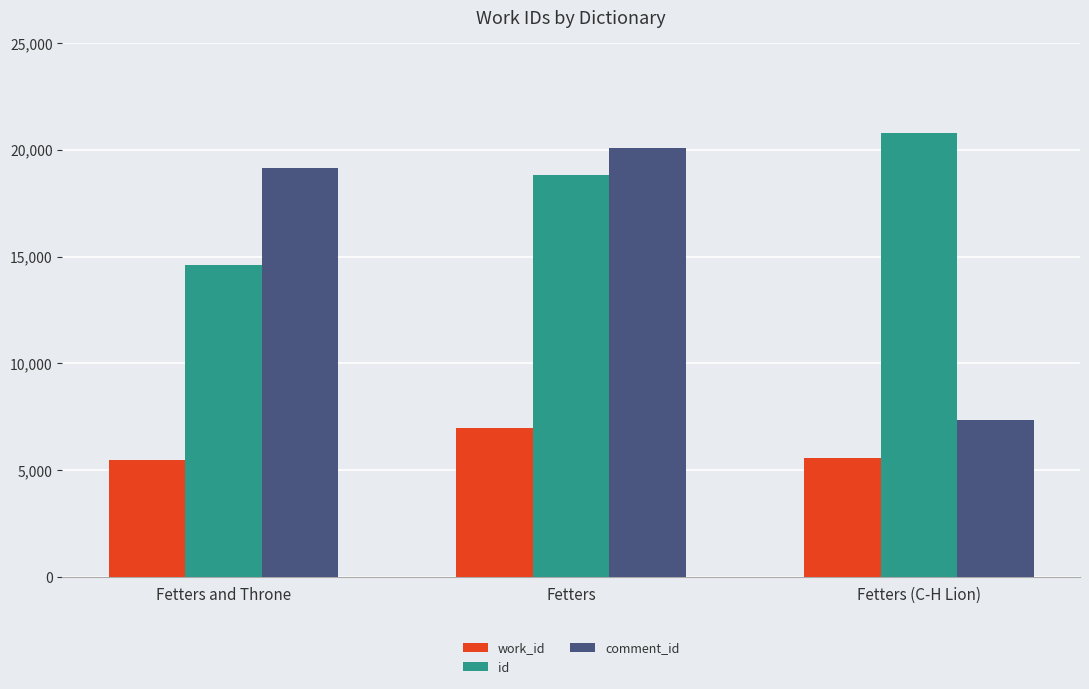

Which category has the highest value in the work_id series?

Fetters